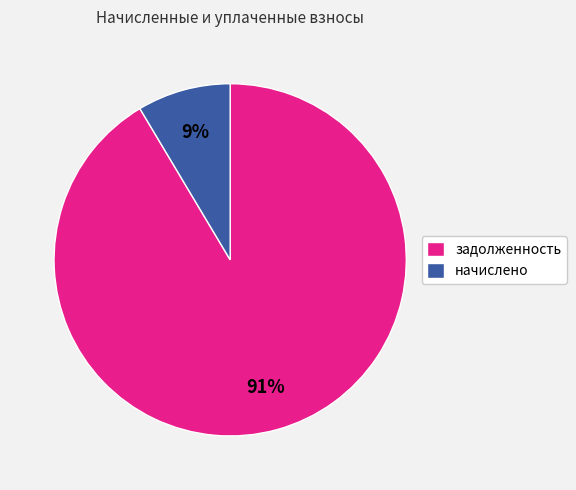

How many slices are in this pie chart?

2